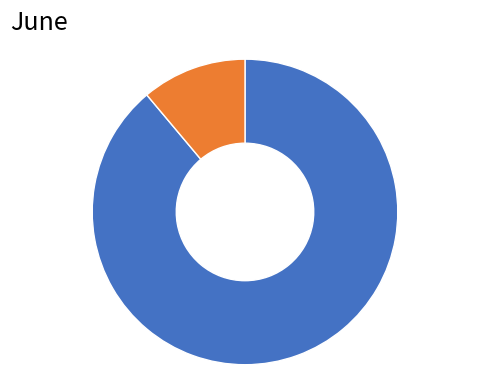

How many segments does this pie chart have?

2